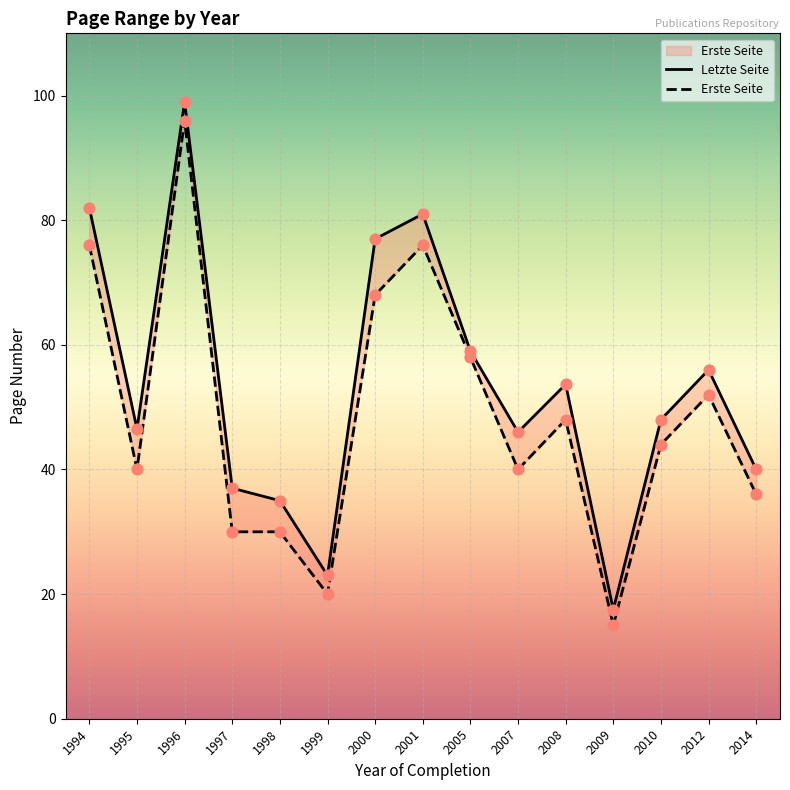

Is the value of Erste Seite at 2009 greater than the value of Letzte Seite at 2005?

No